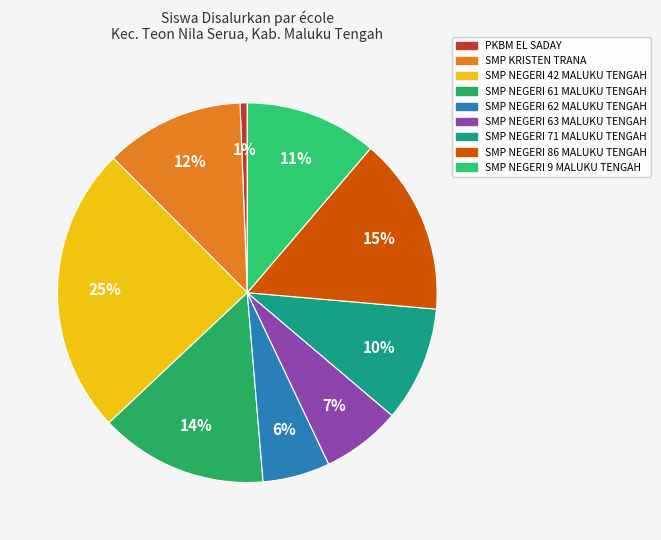

Do SMP NEGERI 62 MALUKU TENGAH and SMP NEGERI 86 MALUKU TENGAH together represent more than half of the pie?

No